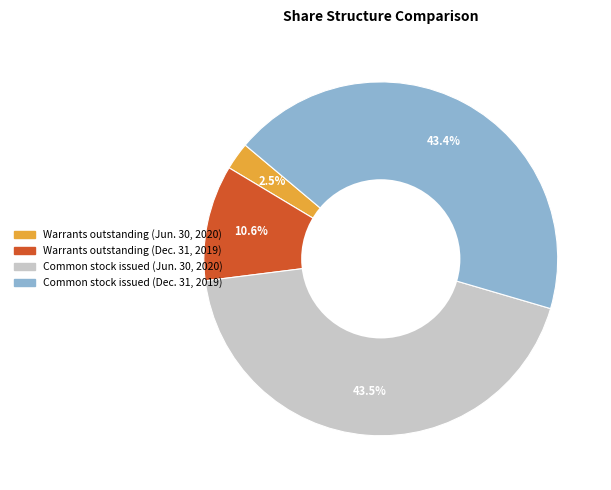

What is the smallest slice in the pie chart?

Warrants outstanding (Jun. 30, 2020)